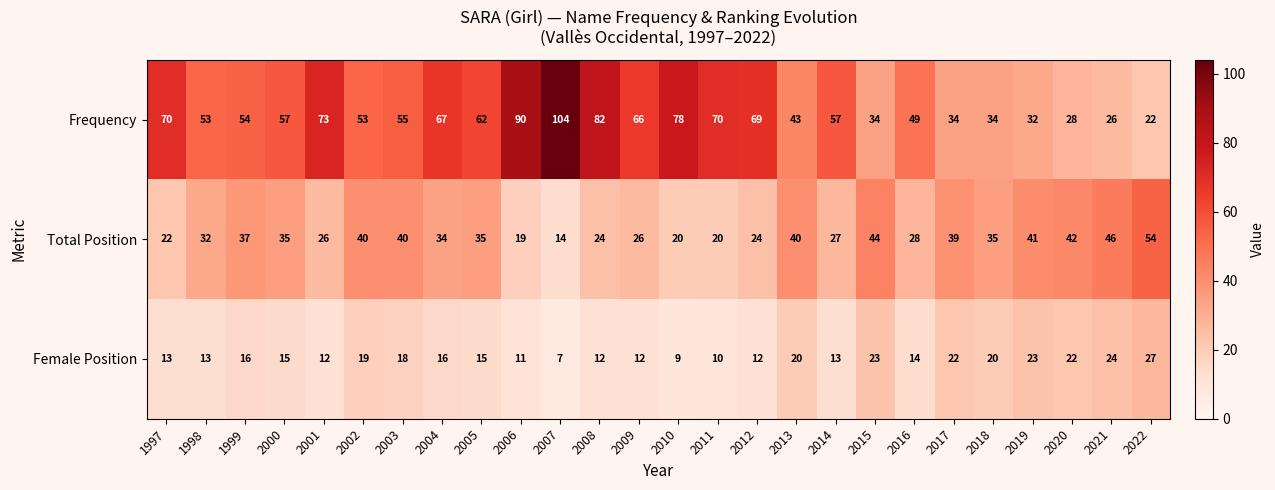

What is the difference between the second highest and second lowest values in the Female Position series?

15